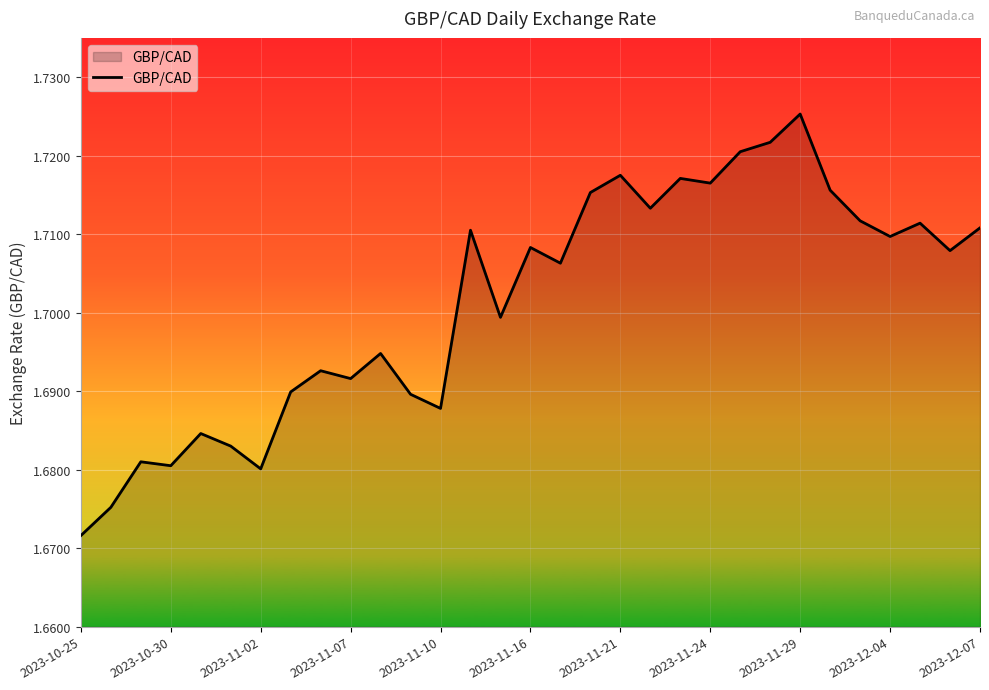

At which category does the chart reach its peak across all series?

2023-11-29